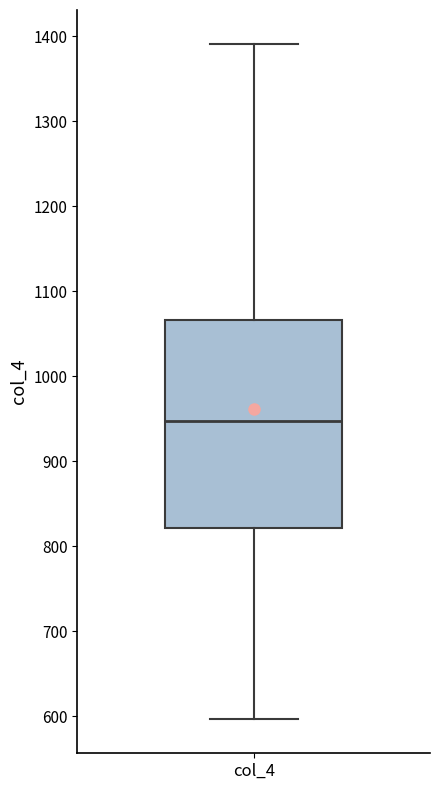

Read this box plot against the y-axis: the position of the median line, the range covered by the box, and the ends of both whiskers. The values are not printed on the chart, so give them approximately, as read against the axis.

median 950, box 820 to 1070, whiskers 600 to 1390